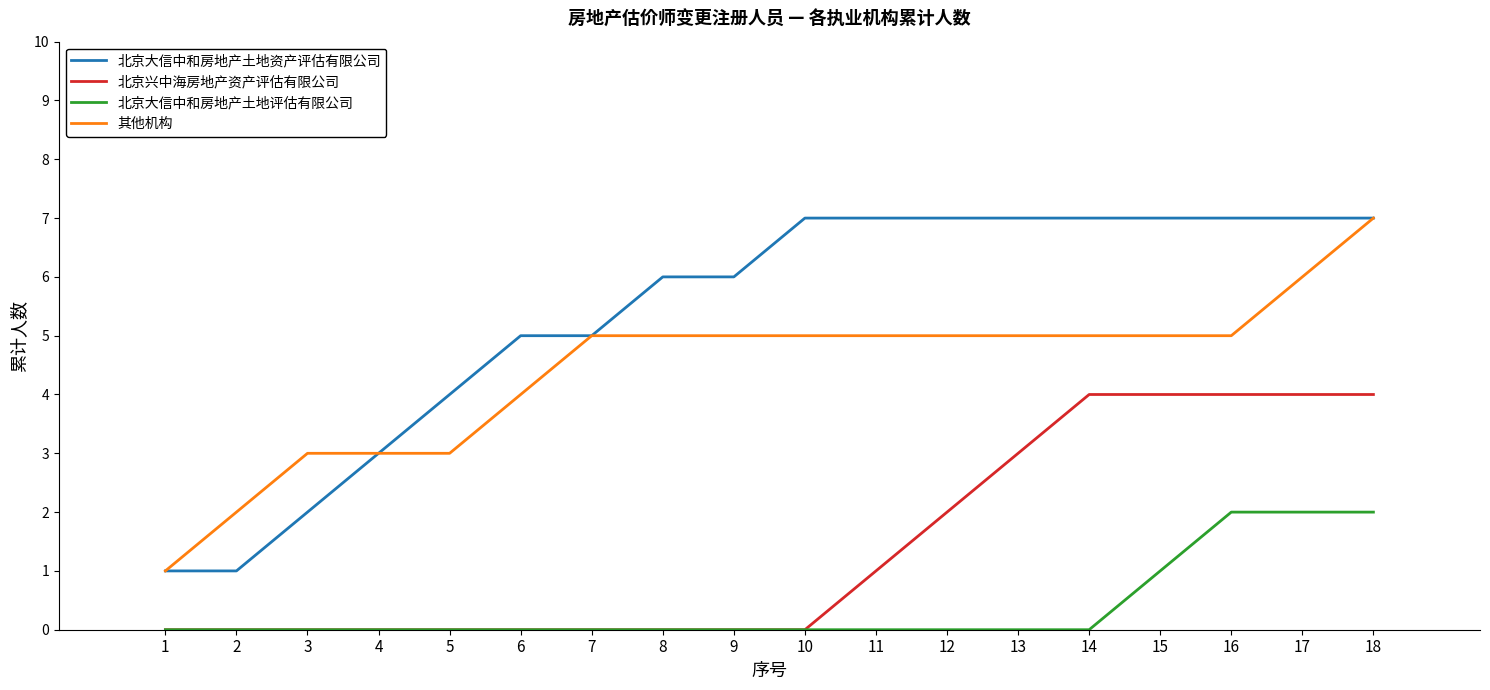

Is this an area chart (filled region under the line)?

No